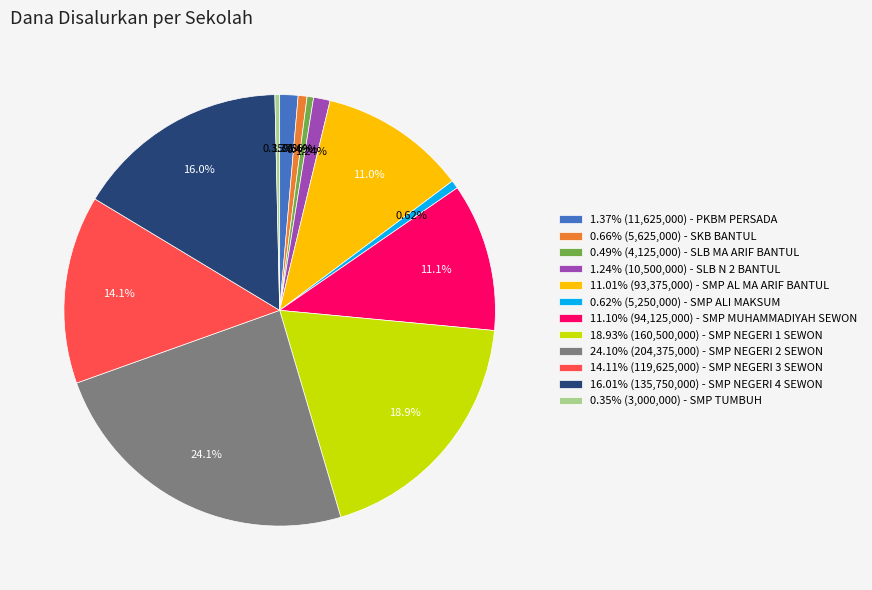

Which slice is the largest?

24.10% (204,375,000) - SMP NEGERI 2 SEWON